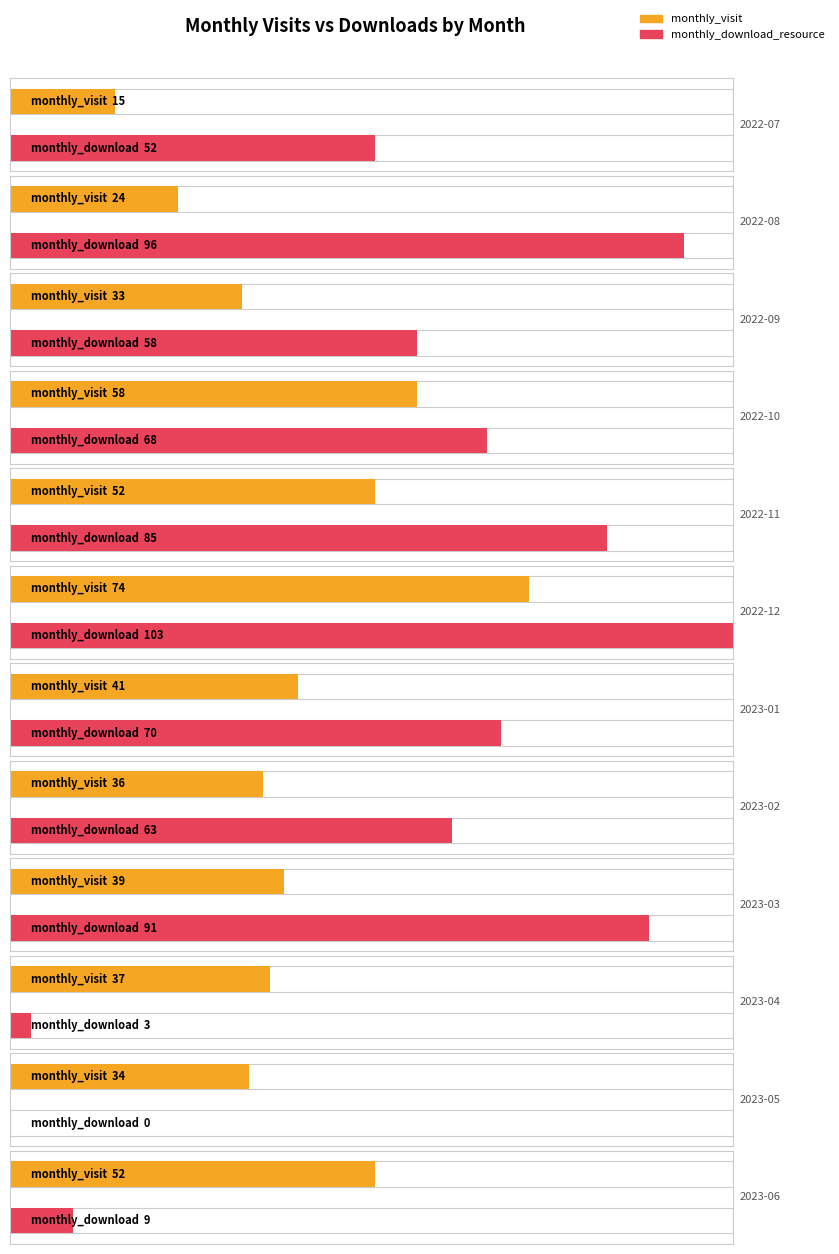

Where is monthly_download_resource nearest to the value 51?

2022-07